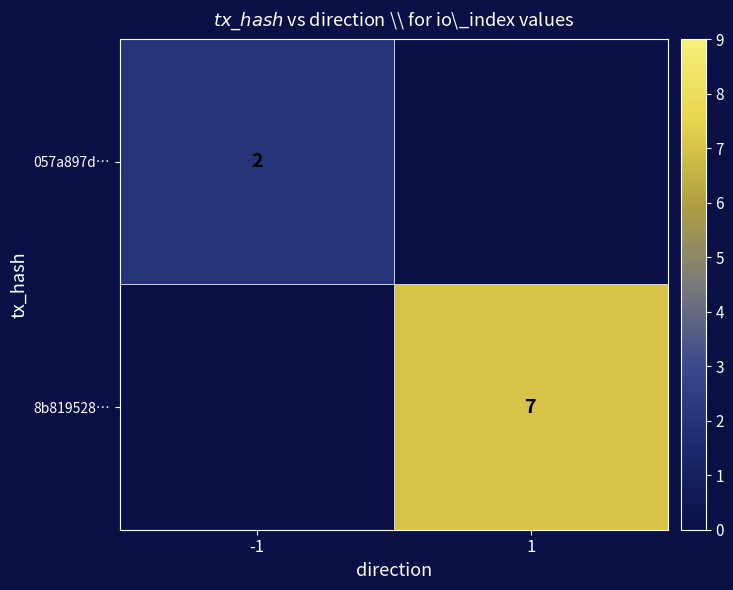

At how many categories does at least one series exceed 2?

1